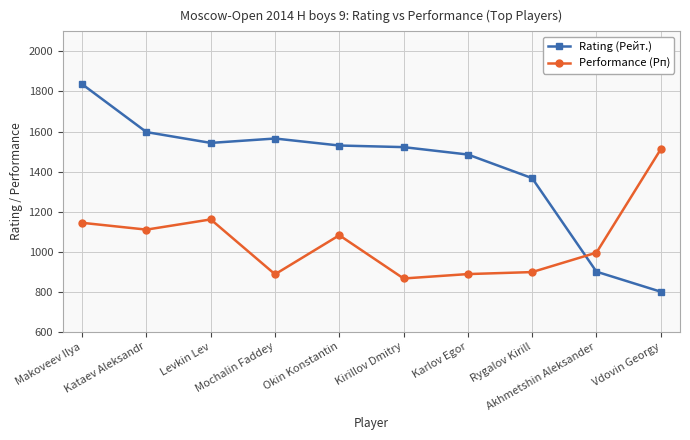

What are all the series names shown in the legend?

Rating (Рейт.), Performance (Рп)